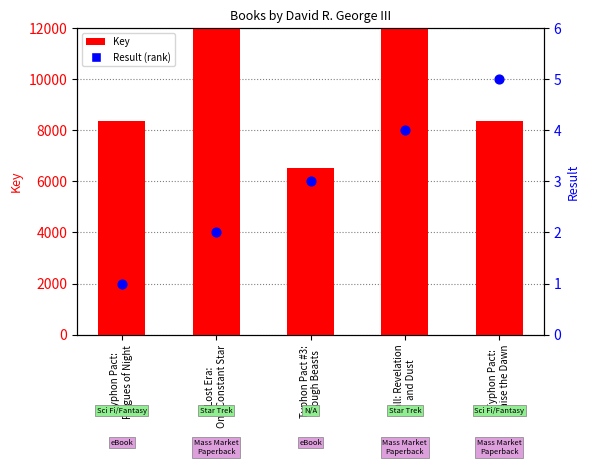

At how many categories does at least one series exceed 261733590?

2